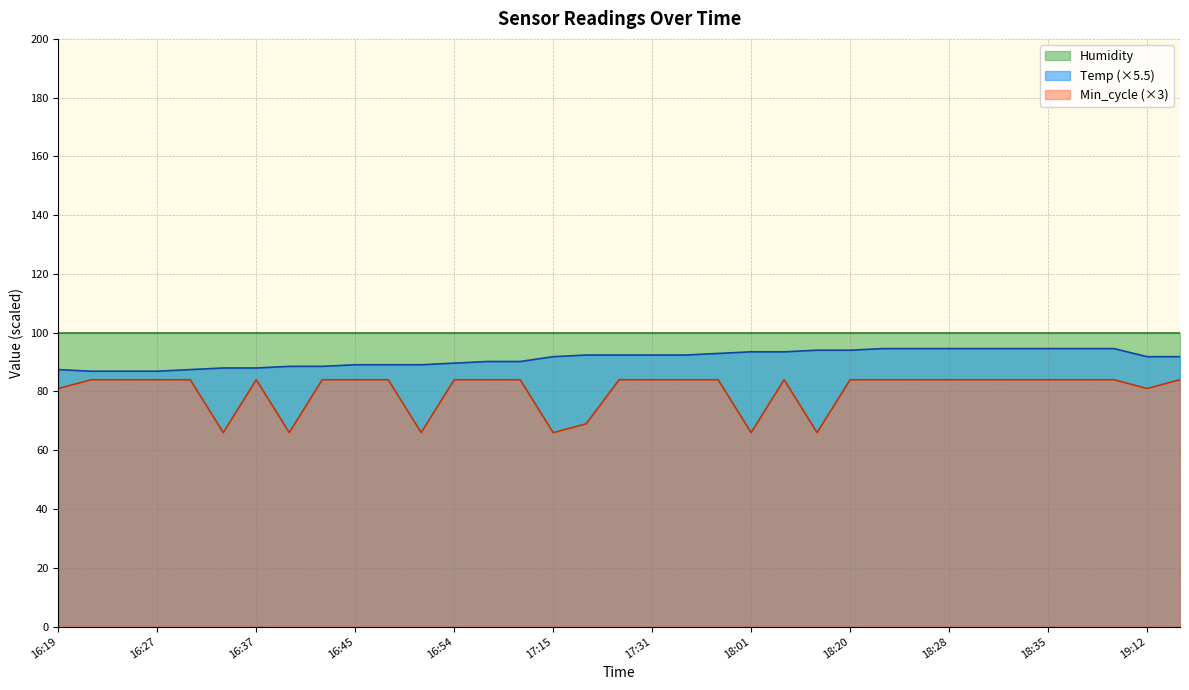

What is the spread (max minus min) of values at 18:28?

15.9